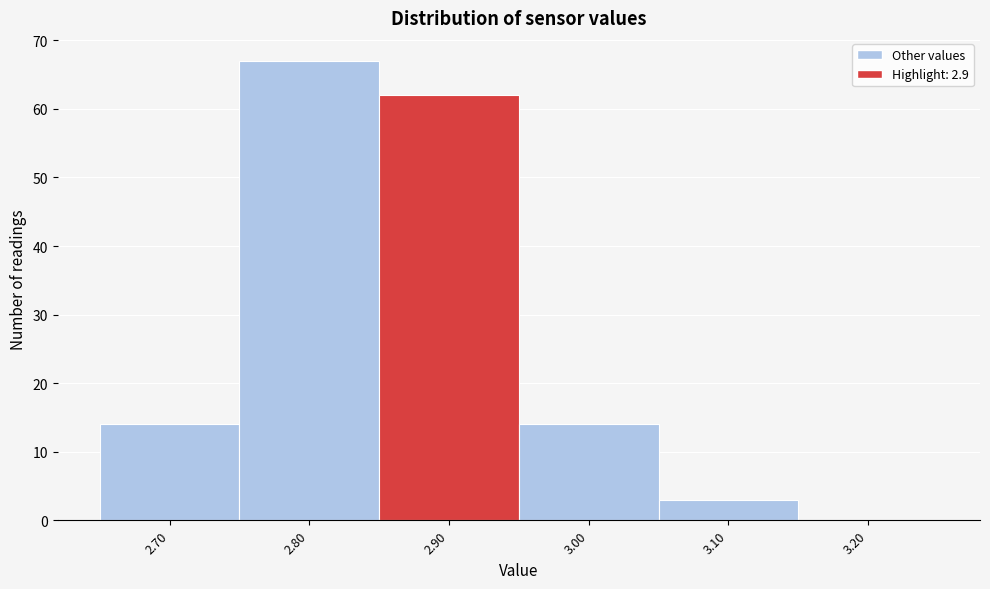

Reading left to right, list every bar in this chart as the range it spans on the x-axis followed by its height. The values are not printed on the chart, so give them approximately, as read against the axis.

2.65 to 2.75: 14
2.75 to 2.85: 67
2.85 to 2.95: 62
2.95 to 3.05: 14
3.05 to 3.15: 3
3.15 to 3.25: 0